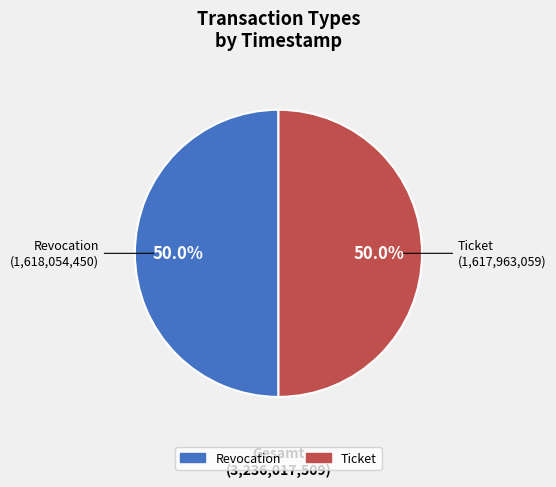

Approximately how many times larger is the value at Revocation compared to Ticket?

1.0